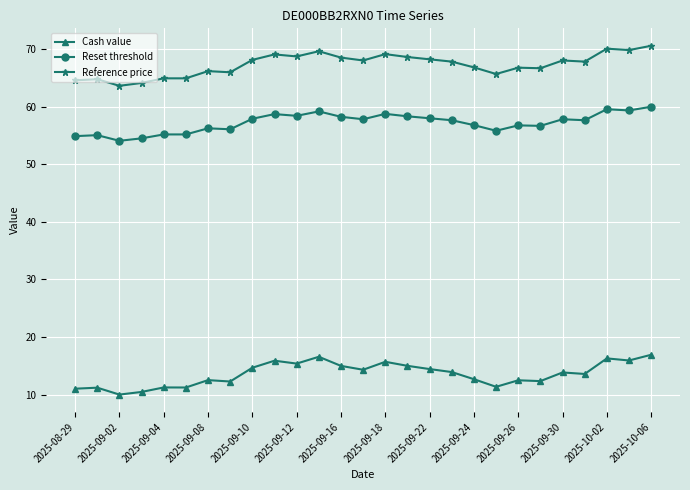

True or false: Cash value has more than 0 points higher than both neighbors.

True